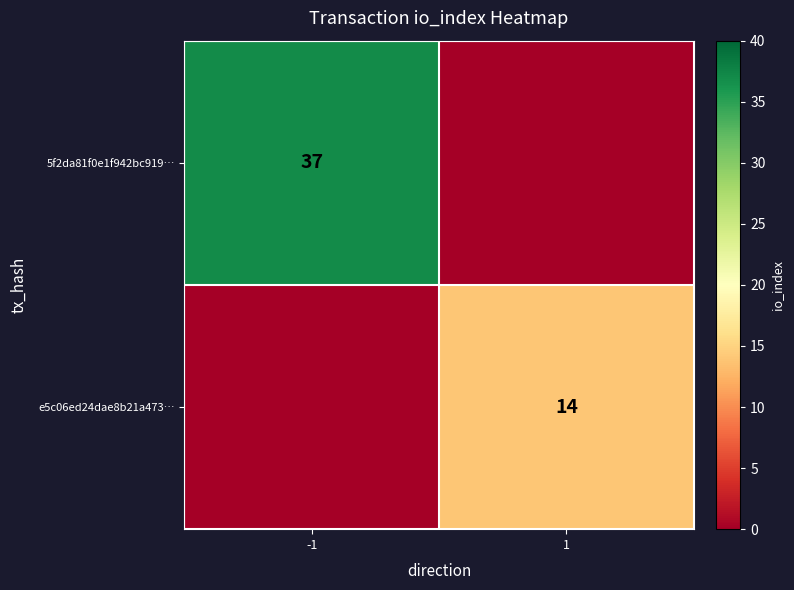

True or false: 5f2da81f0e1f942bc919… has a value of 37 at -1.

True